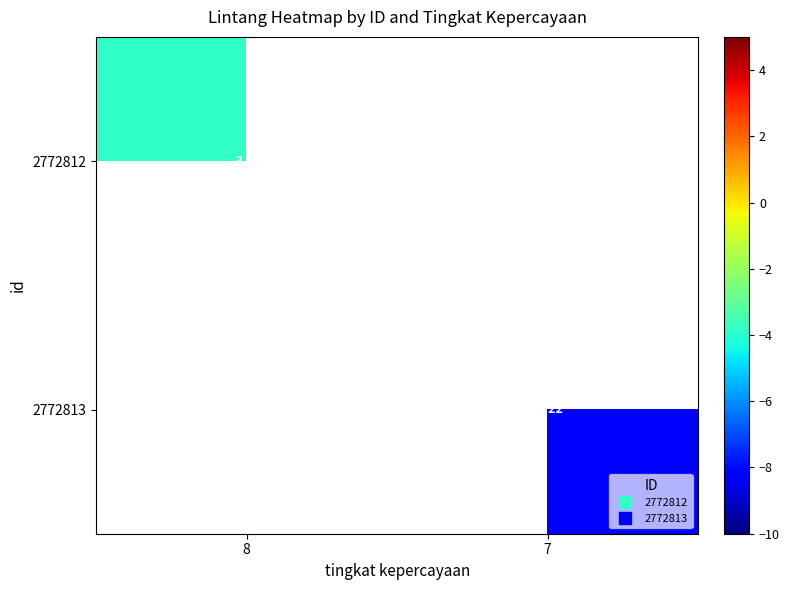

The 2772813 series shows -11.3 at 7. True or false?

False